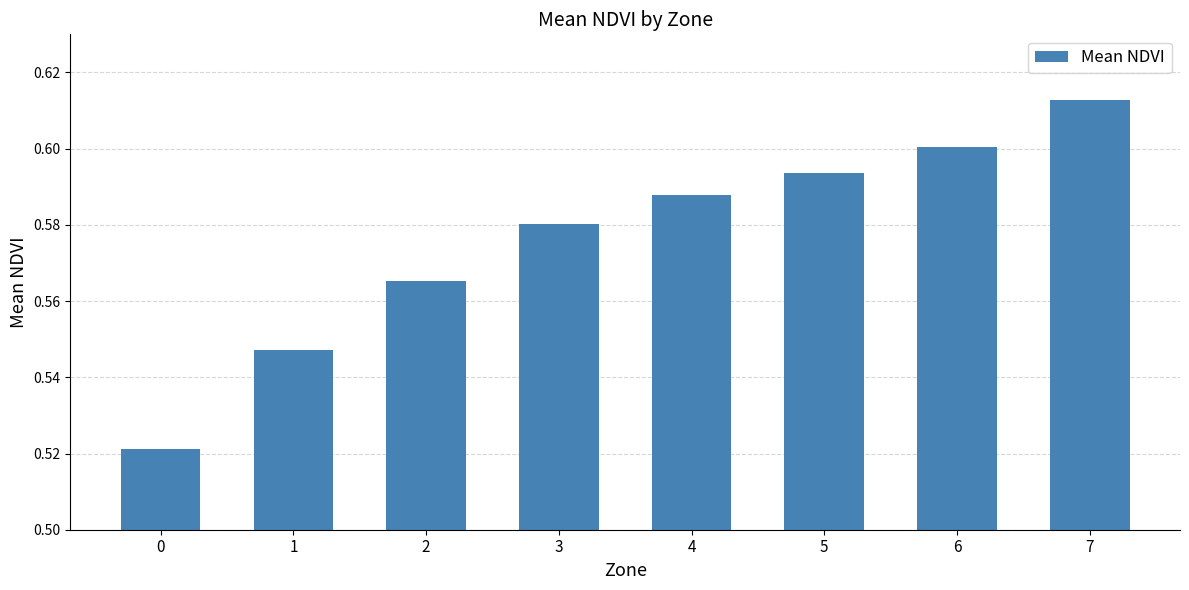

Which category has the highest value across all series?

7